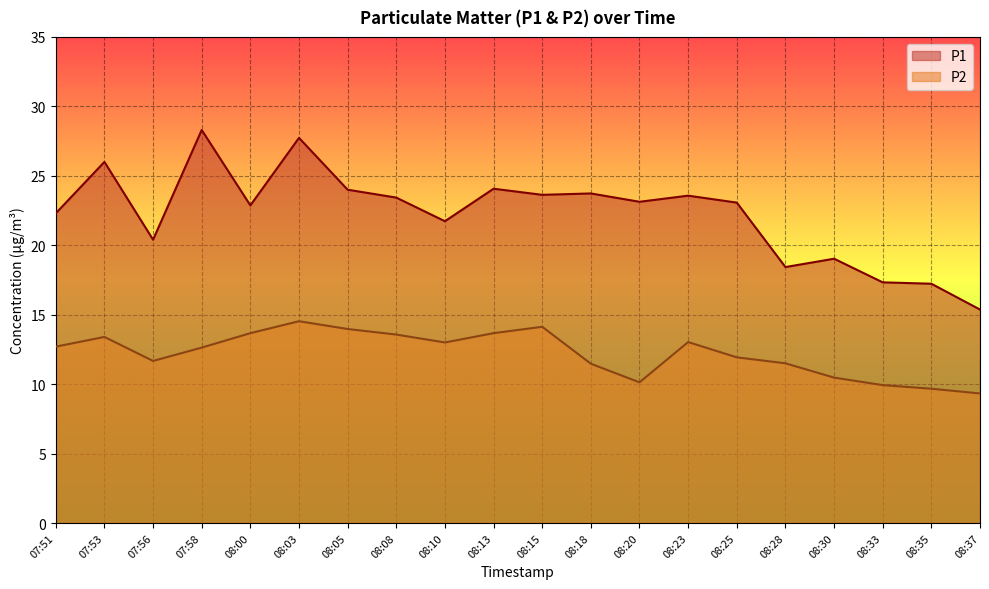

What is the approximate value of P1 at 08:25?

23.1